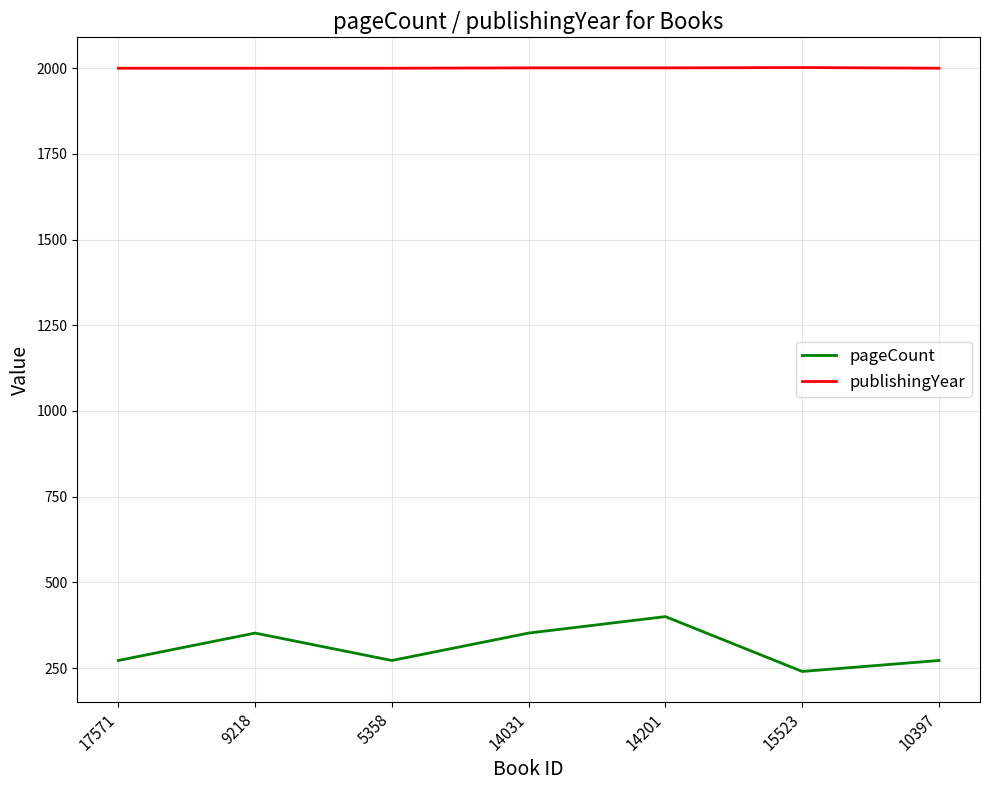

Which series has the widest spread of values?

pageCount